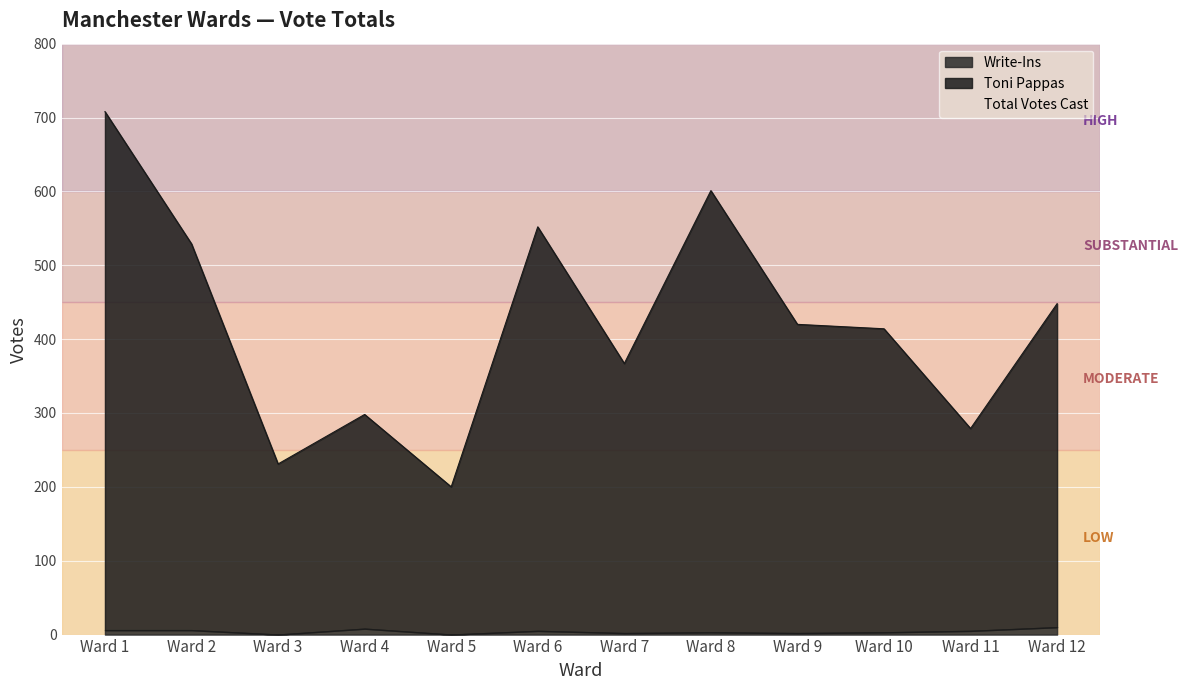

What is the value of the Total Votes Cast point at the 11th from the left?

279